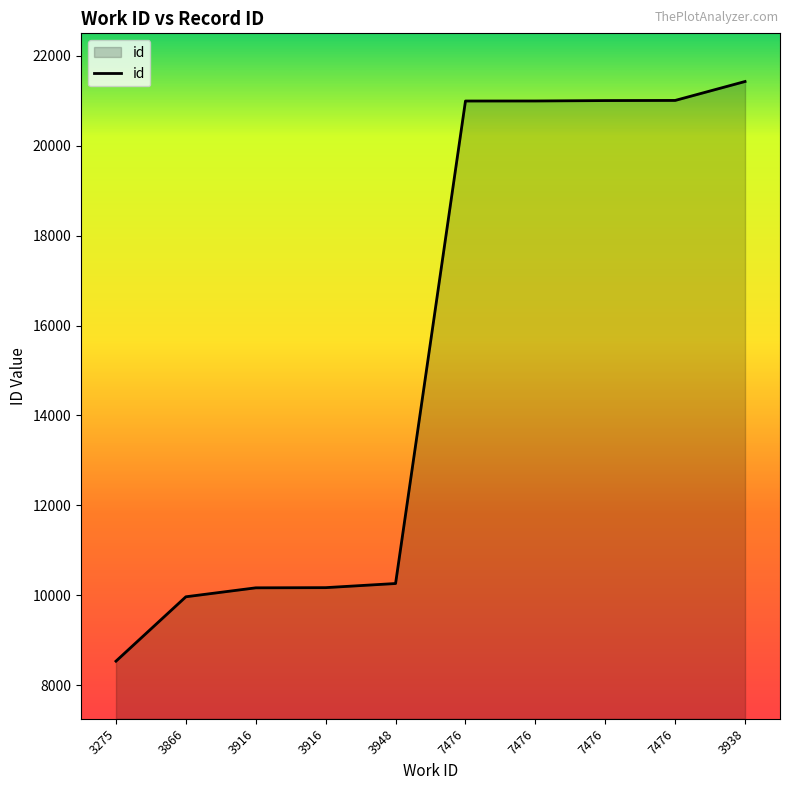

What is the label of the 7th point from the left?

7476